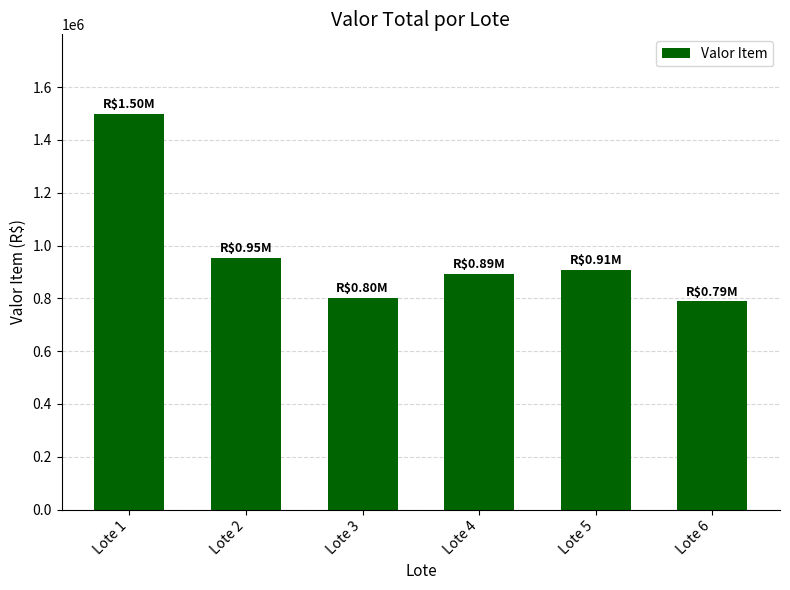

At which category does the chart reach its peak across all series?

Lote 1